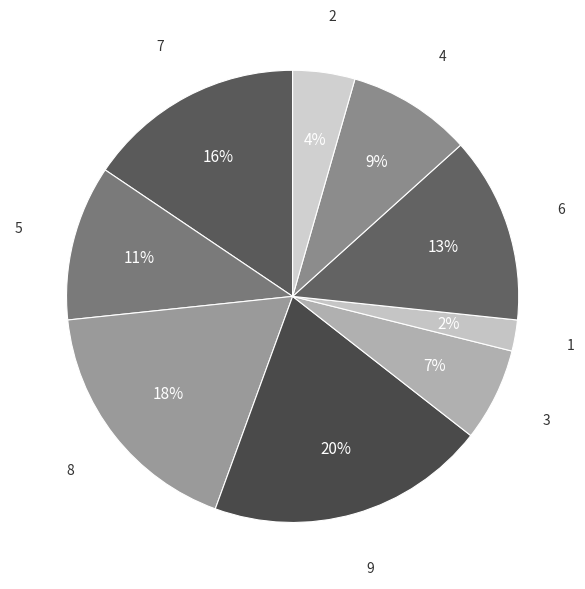

To the nearest percent, what is the difference between the 6 and 2 slice percentages?

9%